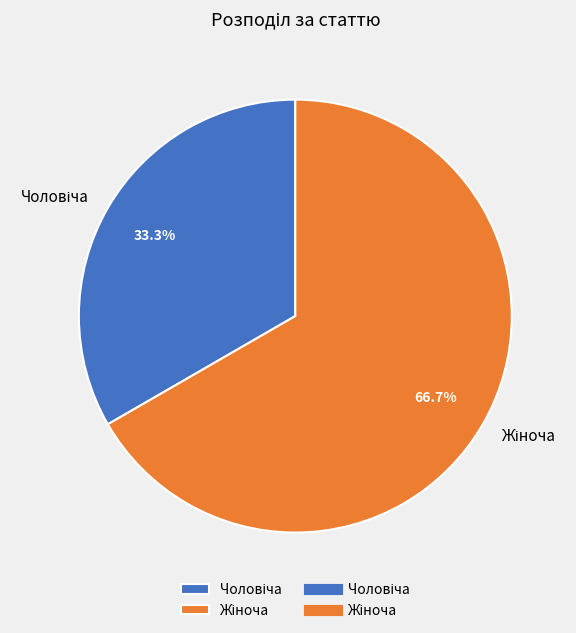

How many segments does this pie chart have?

2